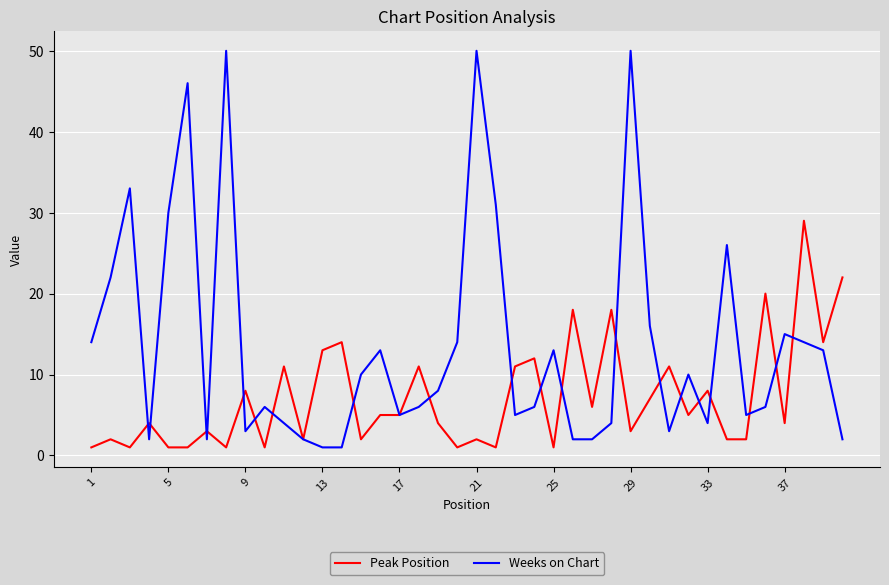

What is the maximum value for Weeks on Chart?

50